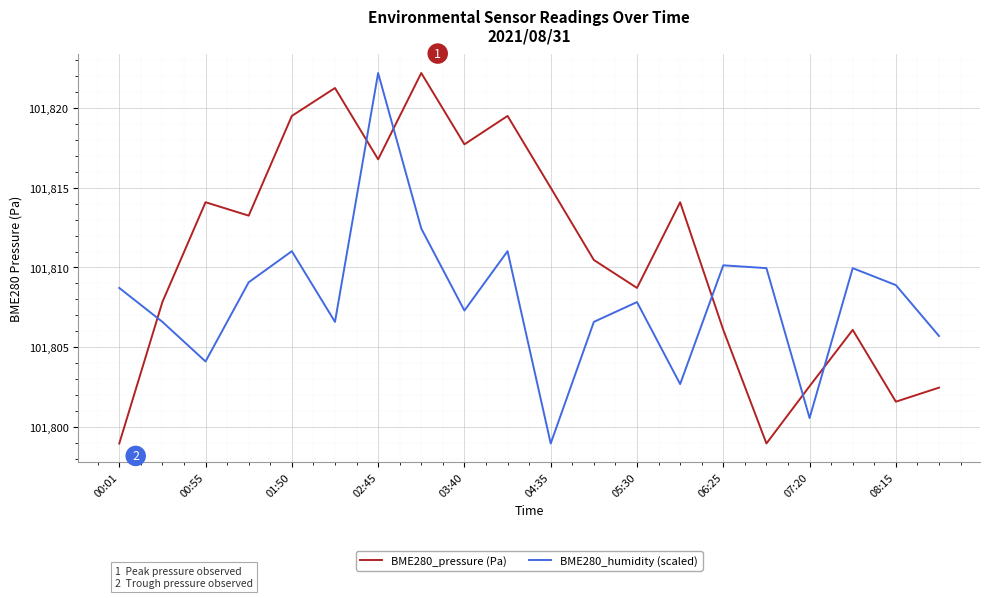

Rank the series by their average value, from highest to lowest.

BME280_pressure (Pa), BME280_humidity (scaled)